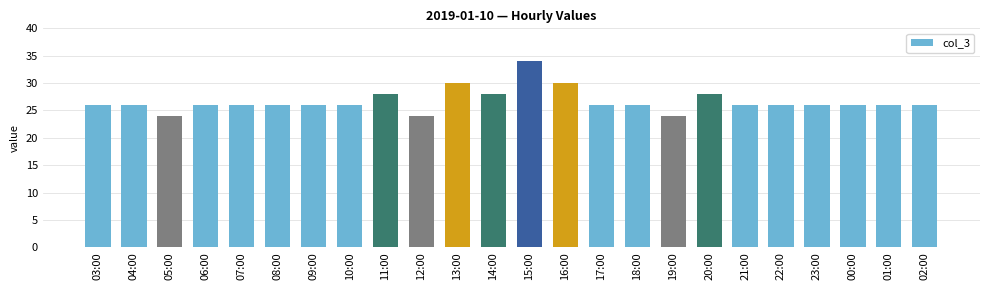

Which category has the highest value across all series?

15:00